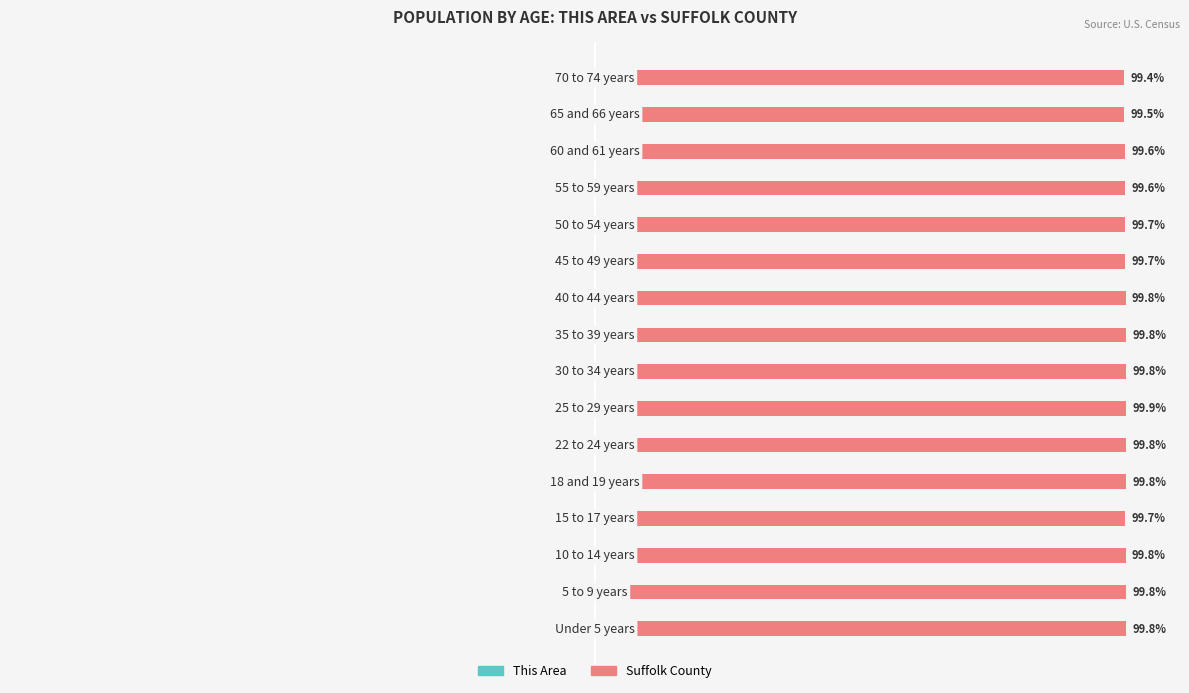

Is it true that This Area equals -0.1 at 10?

False